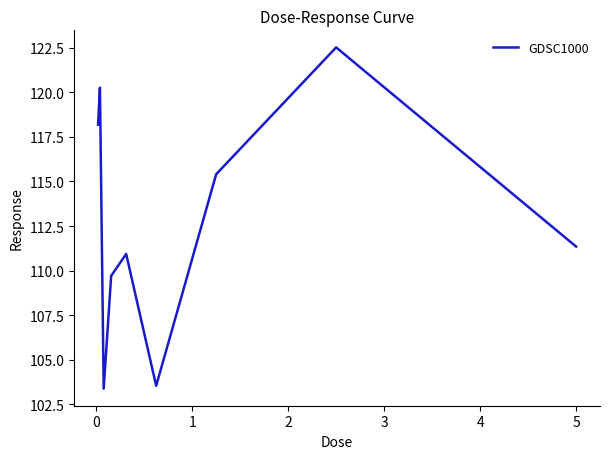

What is the maximum value shown in the chart?

122.5